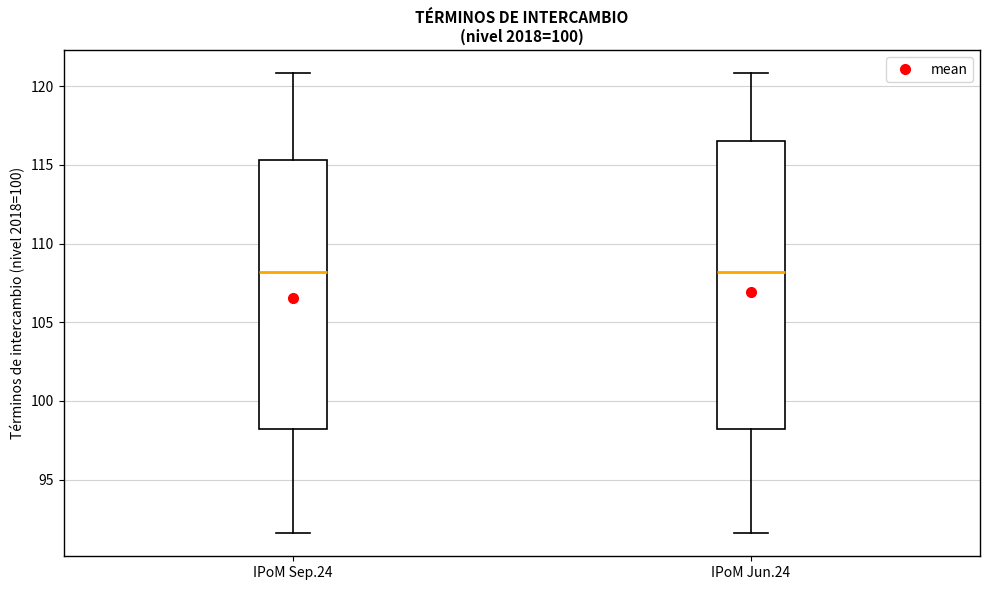

Reading left to right, read every box against the y-axis: the position of its median line, the range the box covers, and the ends of its whiskers. The values are not printed on the chart, so give them approximately, as read against the axis.

IPoM Sep.24: median 108.0, box 98.0 to 115.5, whiskers 91.5 to 121.0
IPoM Jun.24: median 108.0, box 98.0 to 116.5, whiskers 91.5 to 121.0